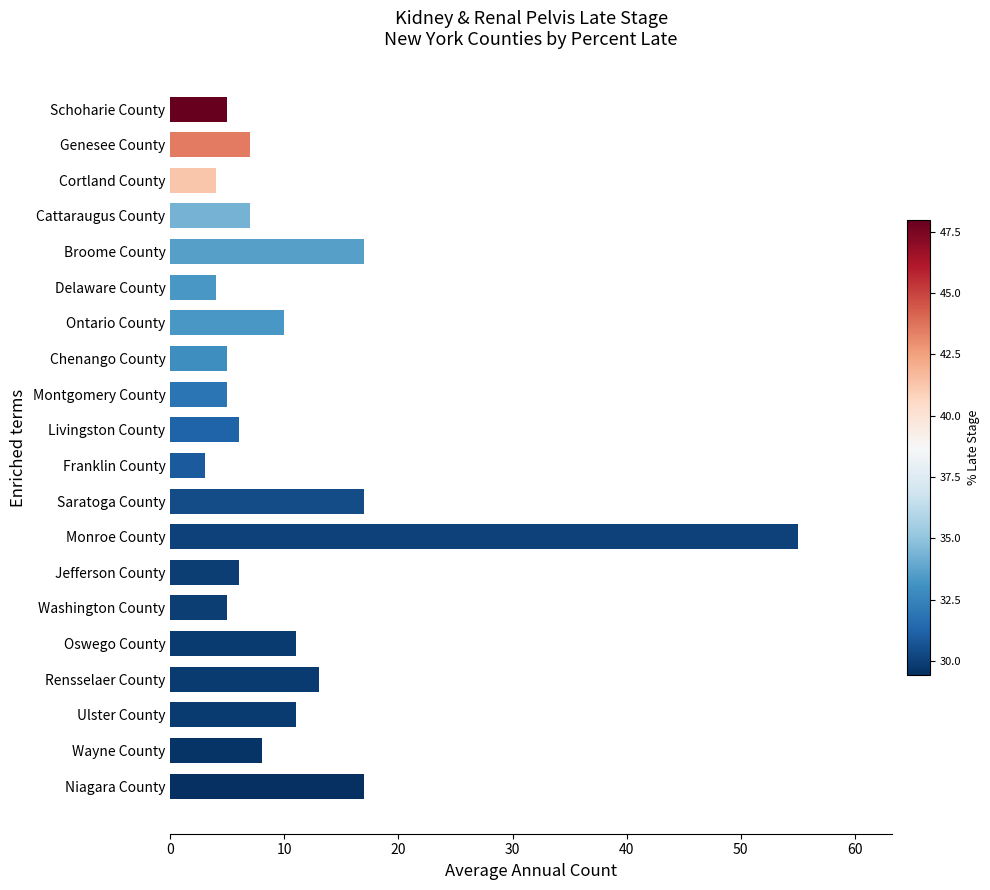

Reading top to bottom, transcribe all the data shown in this chart.

Schoharie County=5	Genesee County=7	Cortland County=4	Cattaraugus County=7	Broome County=17	Delaware County=4	Ontario County=10	Chenango County=5	Montgomery County=5	Livingston County=6	Franklin County=3	Saratoga County=17	Monroe County=55	Jefferson County=6	Washington County=5	Oswego County=11	Rensselaer County=13	Ulster County=11	Wayne County=8	Niagara County=17